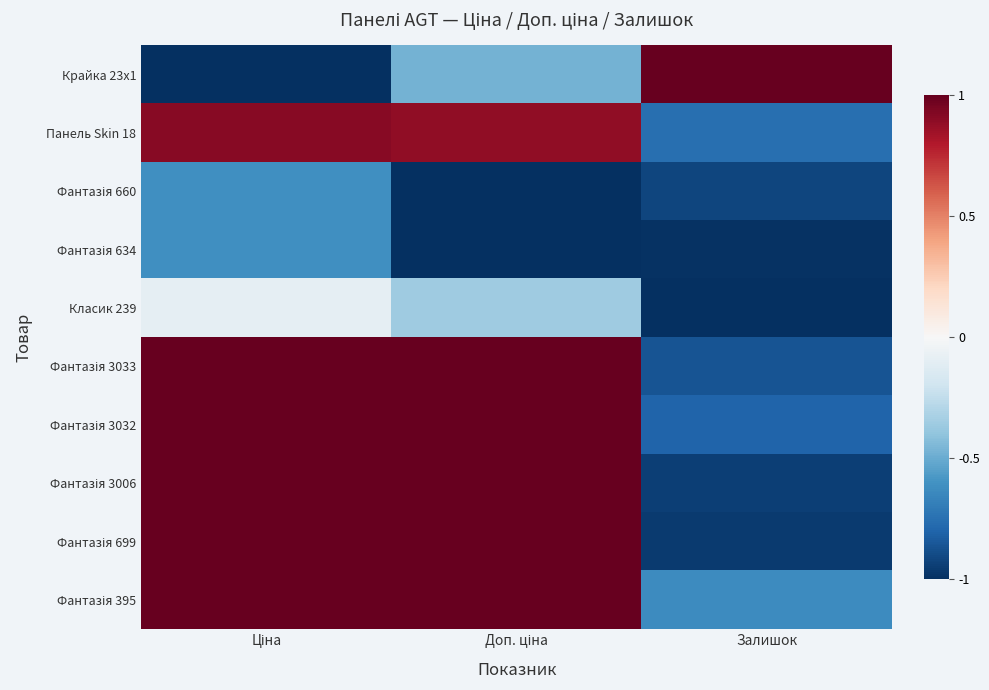

Rank the series by their maximum value, from lowest to highest.

Фантазія 660, Фантазія 634, Класик 239, Панель Skin 18, Крайка 23x1, Фантазія 3033, Фантазія 3032, Фантазія 3006, Фантазія 699, Фантазія 395